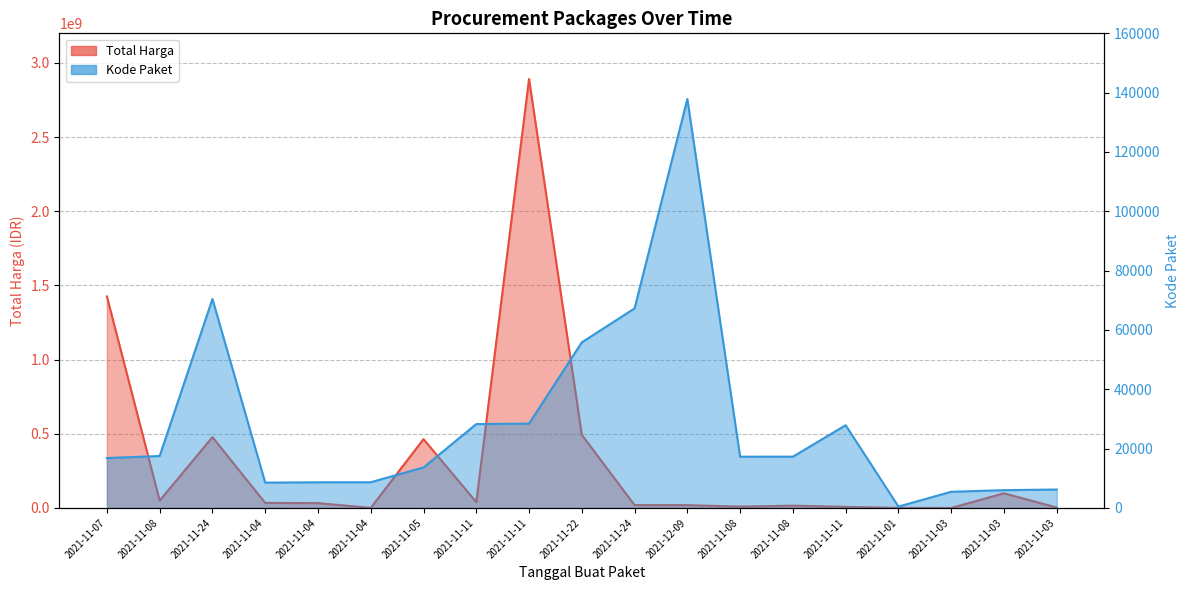

At which category does Total Harga reach its first local valley?

2021-11-08